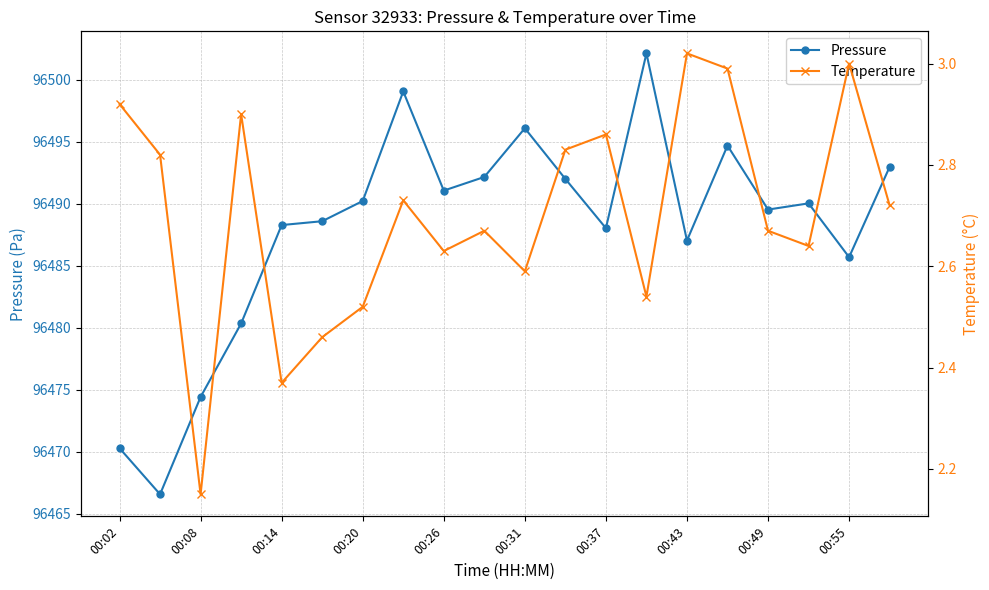

Rank the series by their average value, from highest to lowest.

Pressure, Temperature